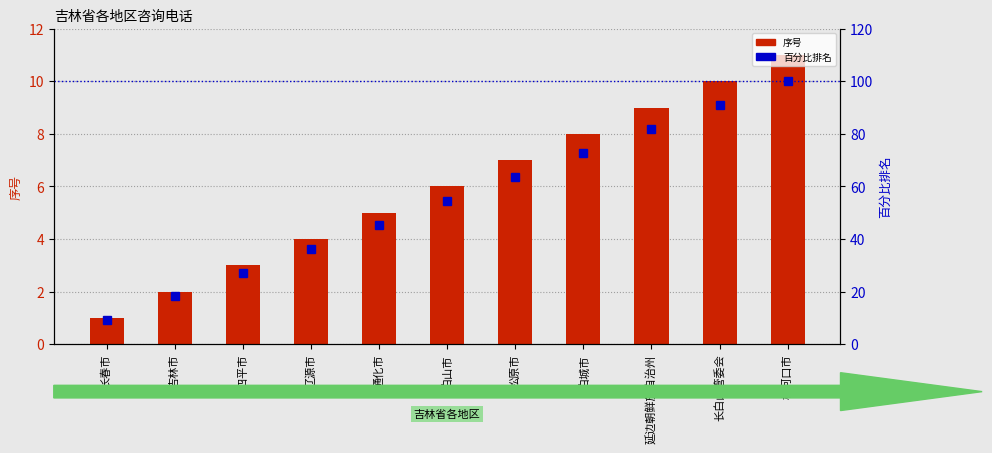

Where is 序号 nearest to the value 6?

白山市